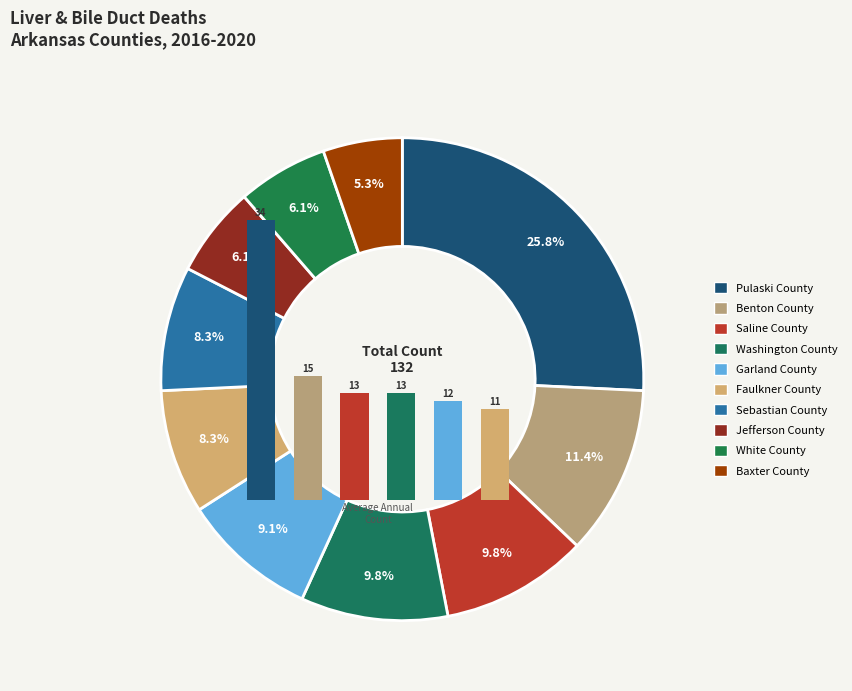

Do 3 and 1 together represent more than half of the pie?

No